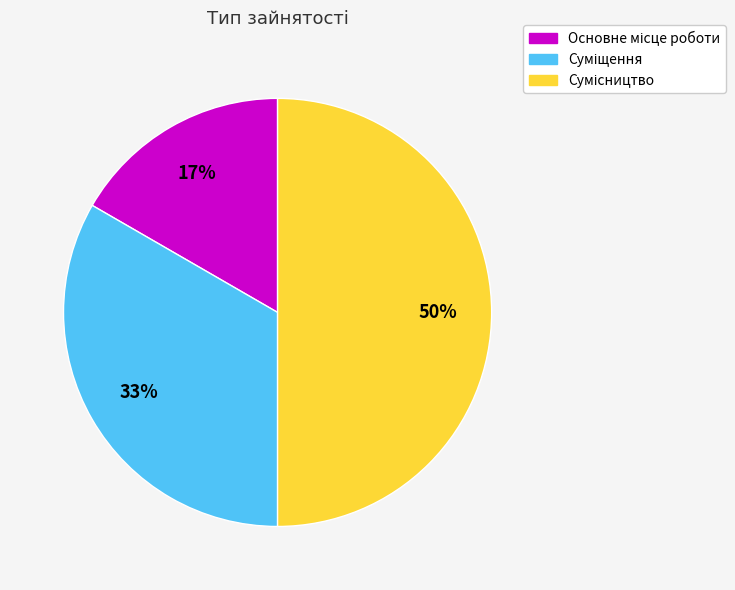

To the nearest percent, what is the difference between the largest and smallest slice percentages?

33%